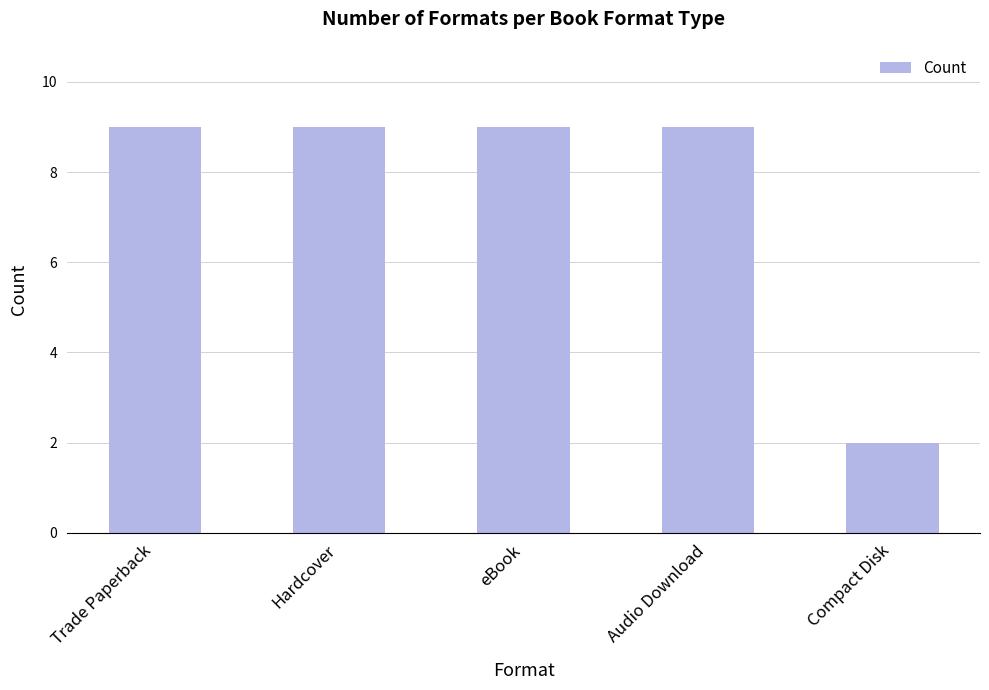

Count the number of data series in this chart.

1